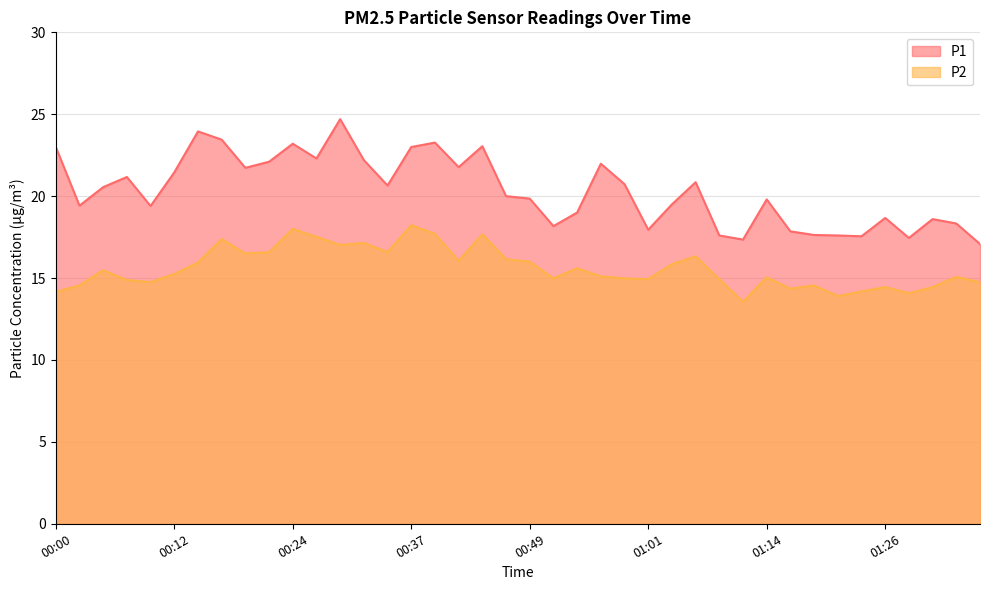

What are all the series names shown in the legend?

P1, P2